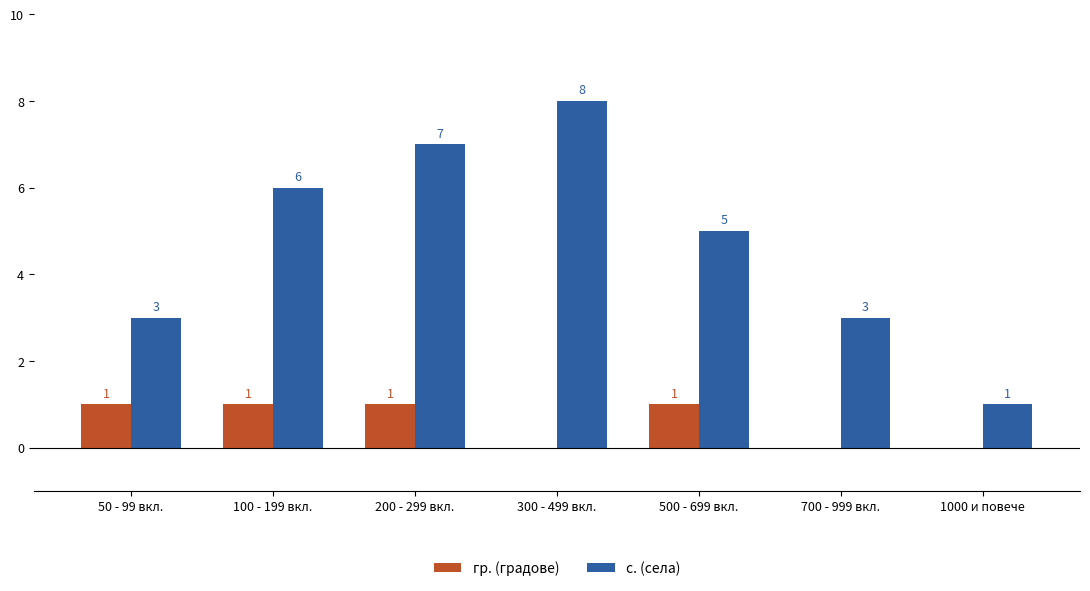

Is the value of гр. (градове) at 1000 и повече greater than the value of с. (села) at 1000 и повече?

No